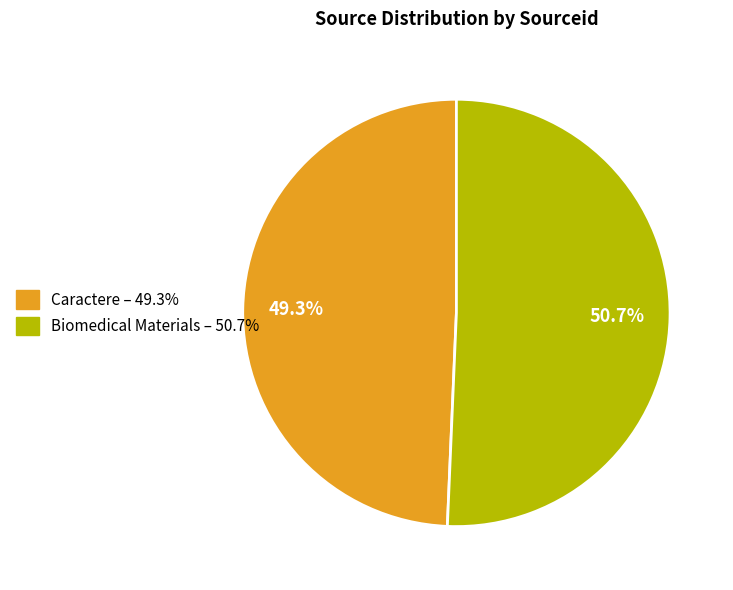

To the nearest percent, what percentage of the pie is Biomedical Materials?

51%